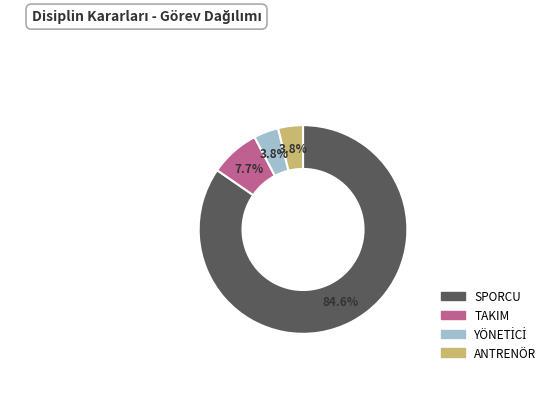

Which category has the biggest portion of the pie?

SPORCU